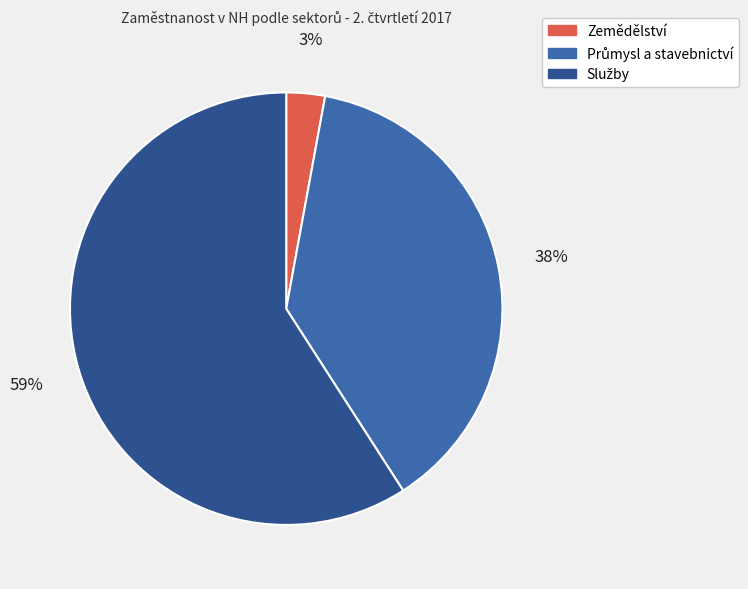

How many segments does this pie chart have?

3